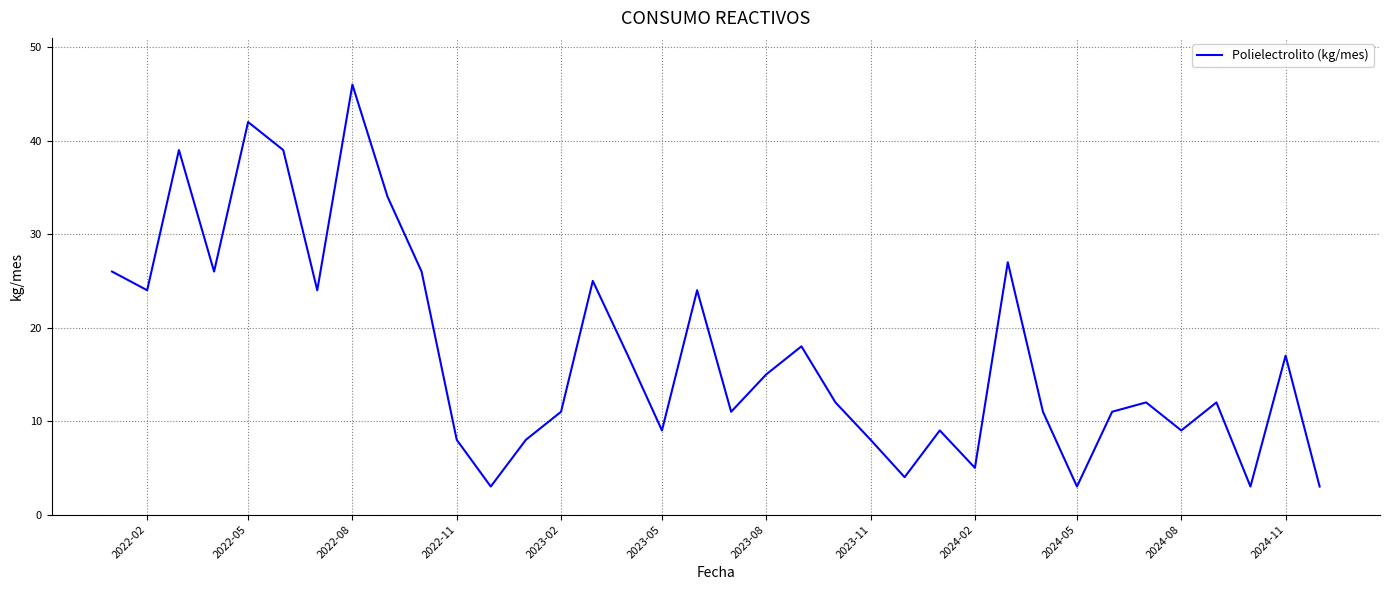

What is the greatest value displayed?

46